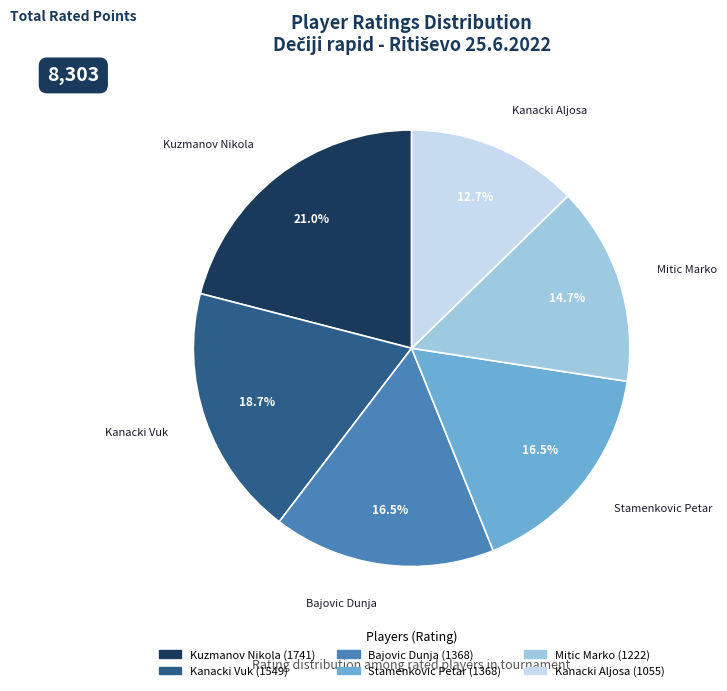

To the nearest percent, what is the difference between the largest and smallest slice percentages?

8%